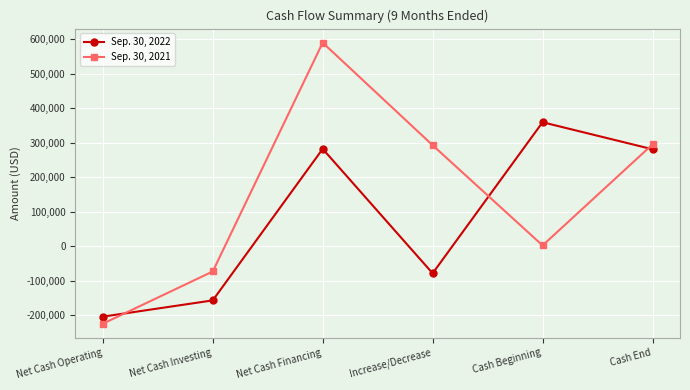

How many categories are shown in the chart?

6